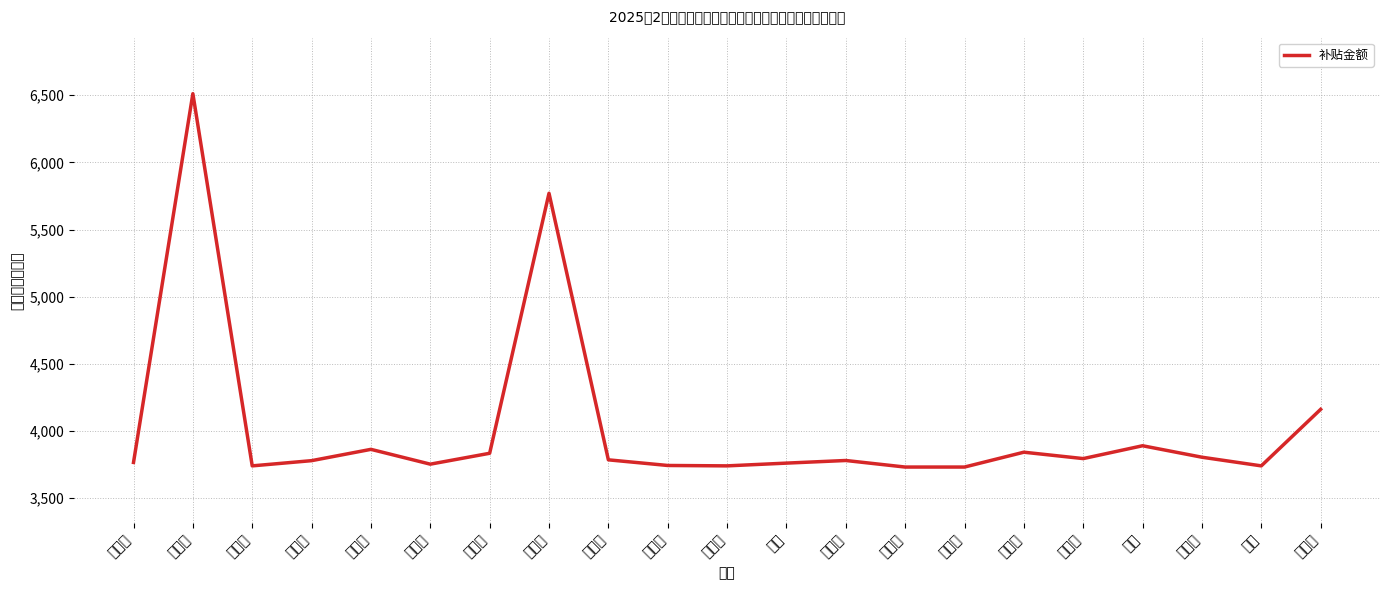

How many interior local valleys (lower than both neighbors) does the data have?

5